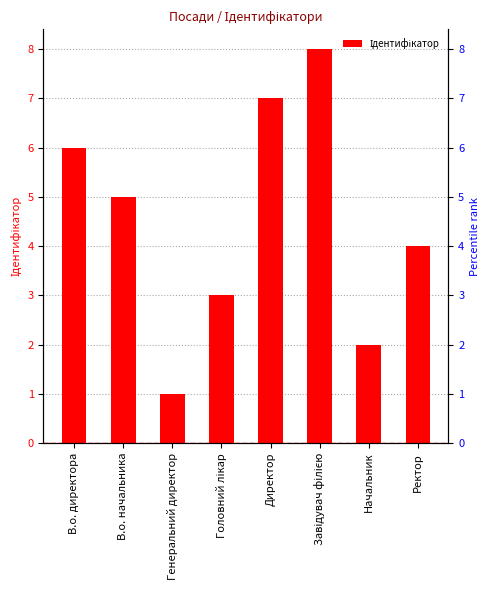

What is the difference between the maximum and minimum values?

7